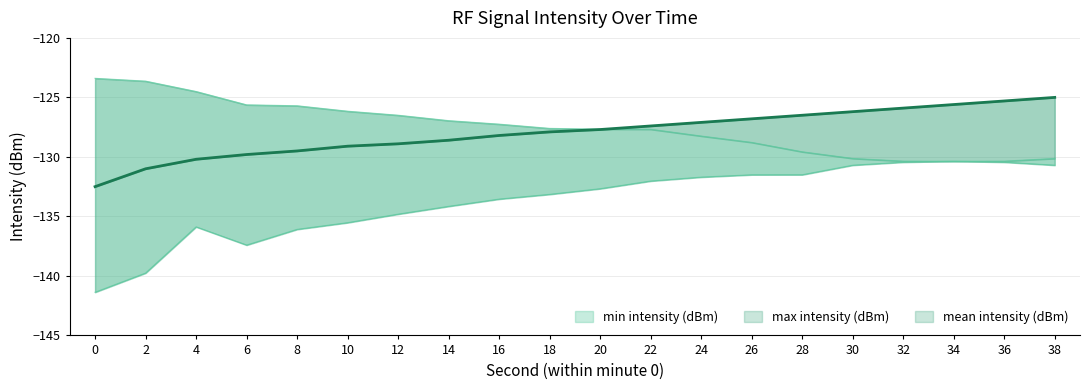

What is the value of the max intensity (dBm) point at the 5th from the left?

-125.7